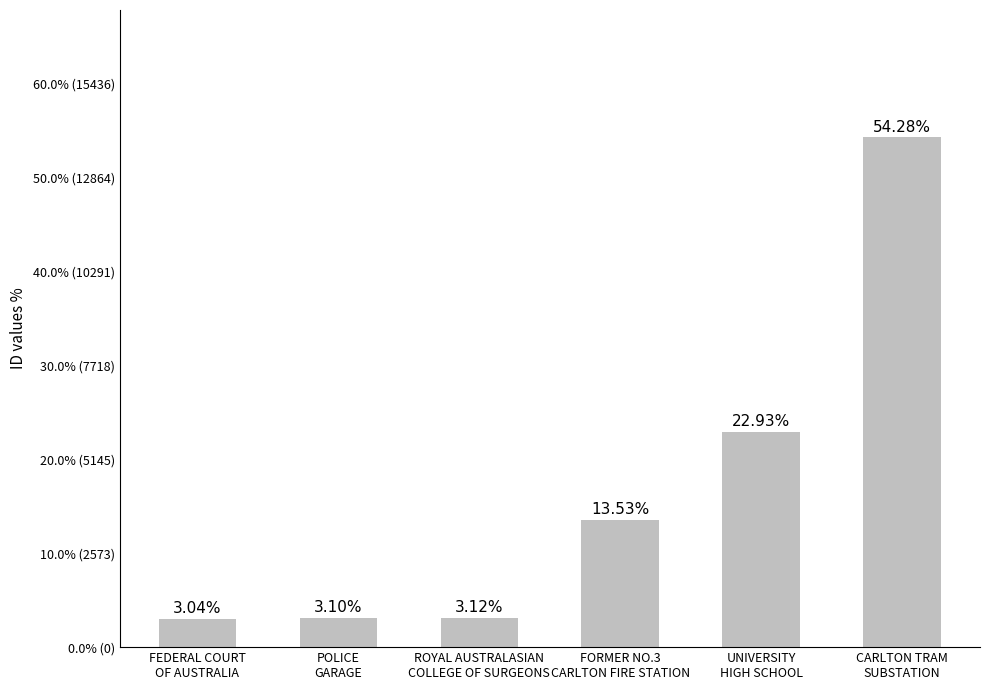

What is the label of the 2nd bar from the left?

POLICE
GARAGE